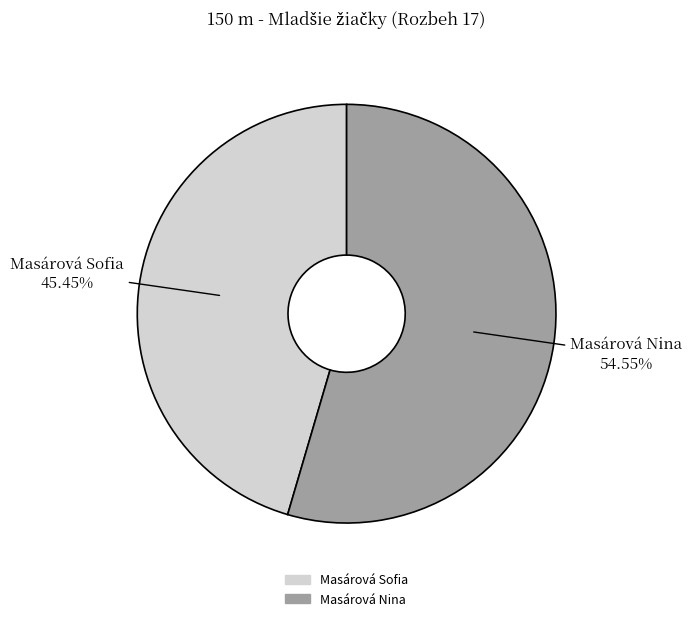

What percentage is NOT represented by Masárová Sofia?

54.5%